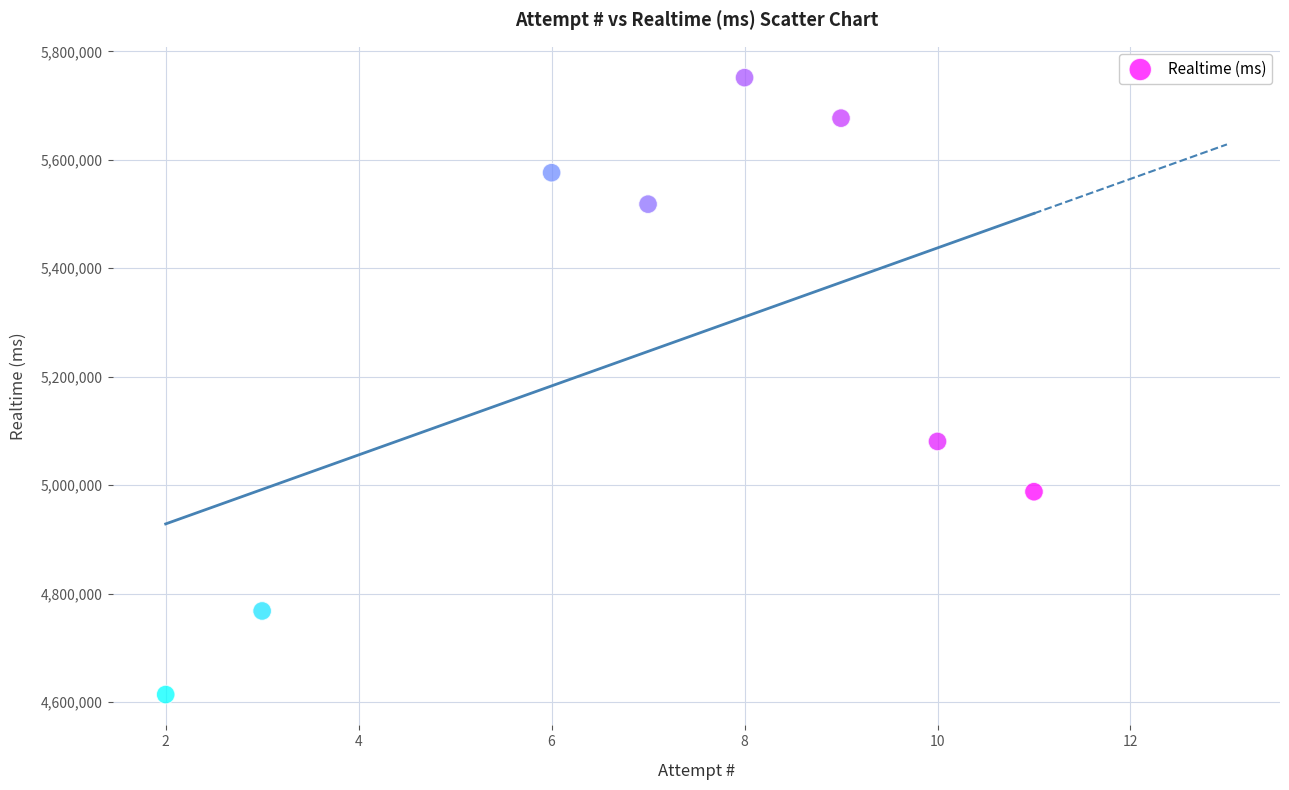

What Y value in the scatter plot is closest to 5182772?

5080717